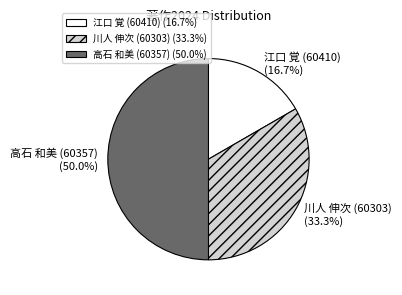

What is the ratio of the value at 川人 伸次 (60303) to the value at 江口 覚 (60410)?

2.0